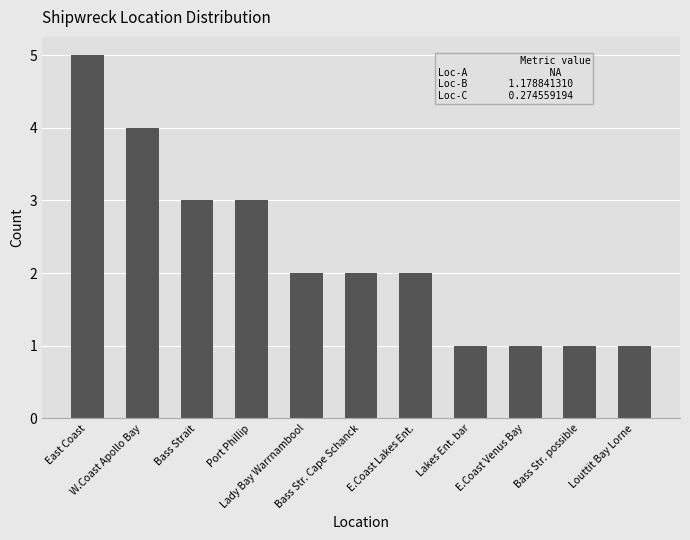

Which label corresponds to the largest value in the chart?

East Coast